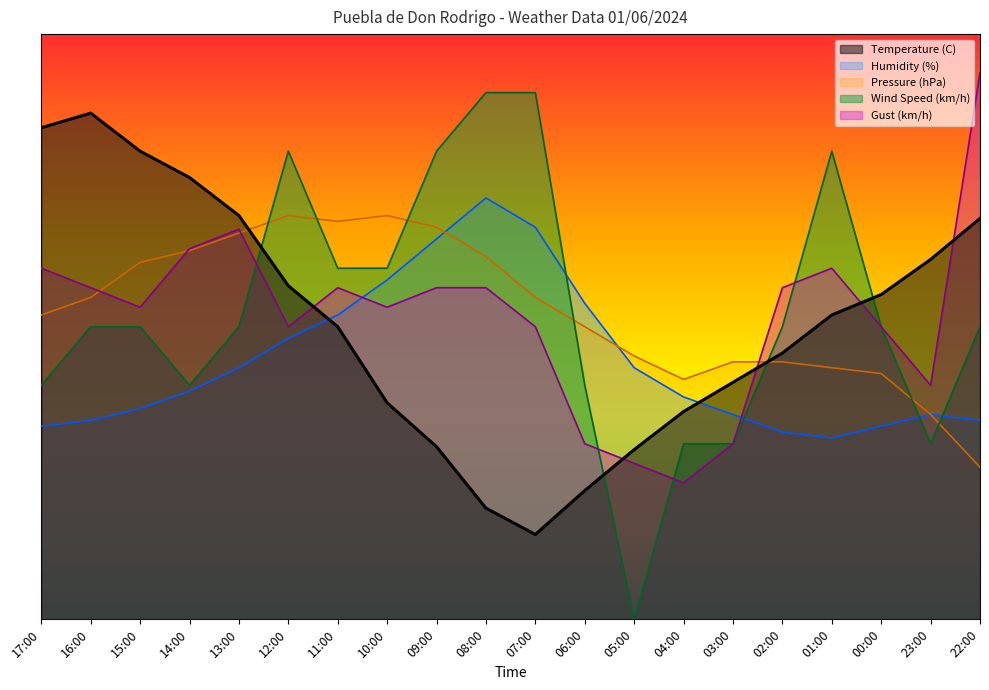

Between 04:00 and 05:00, which is larger?

04:00